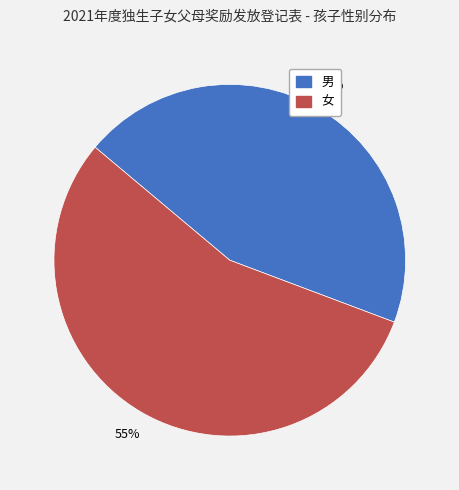

Does any single category account for the majority?

Yes